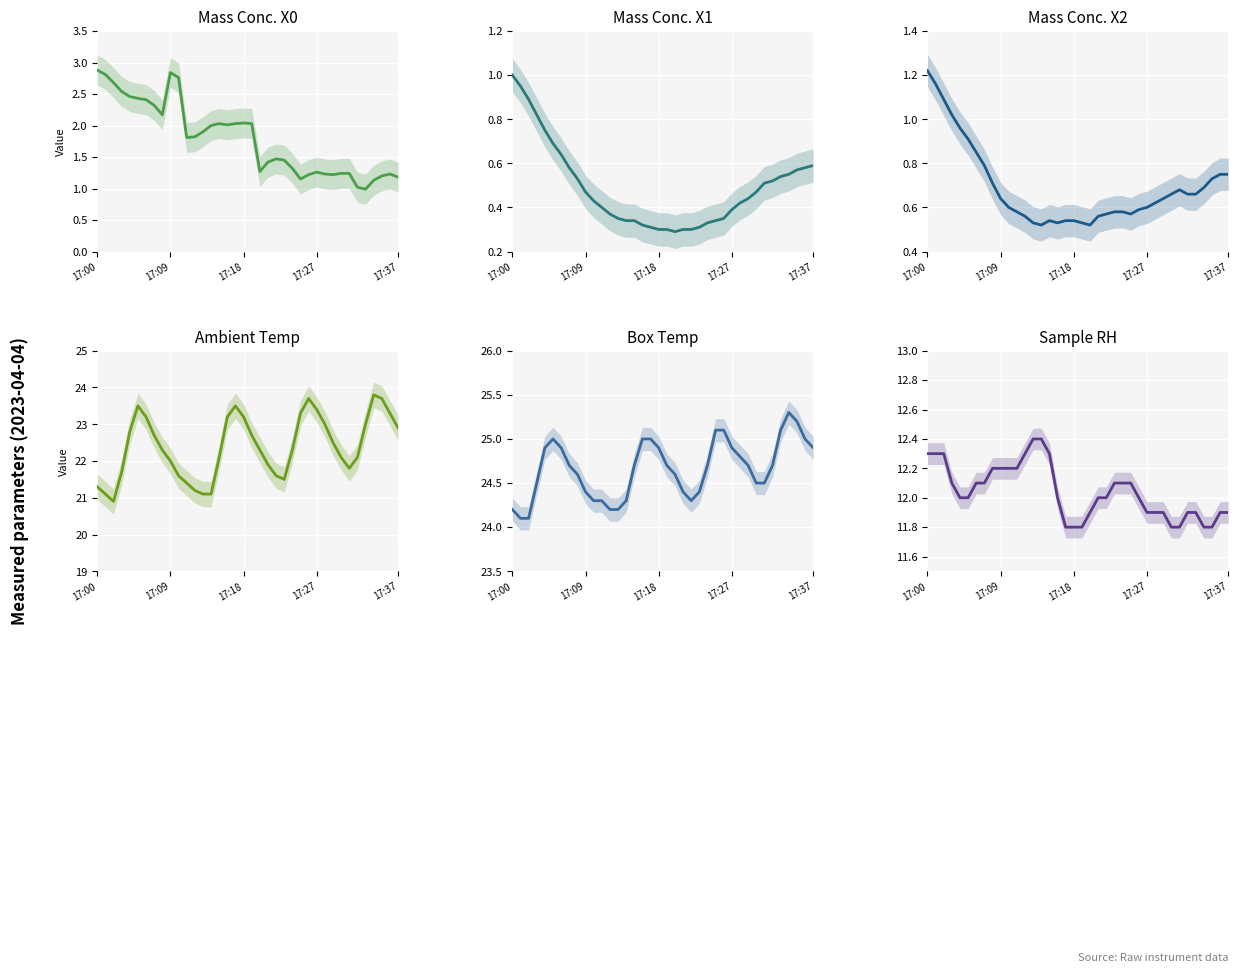

True or false: Sample RH and Ambient Temp cross at least once.

False